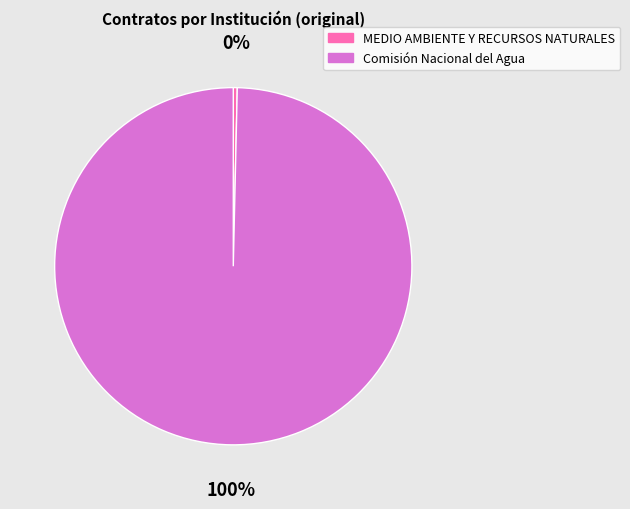

Is there any slice that represents more than half of the pie?

Yes